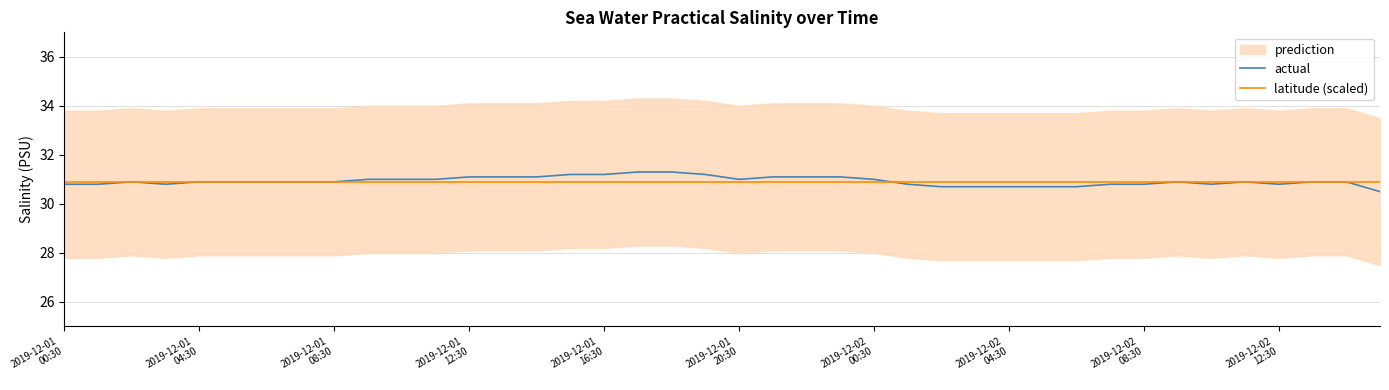

At how many categories does at least one series exceed 31?

11